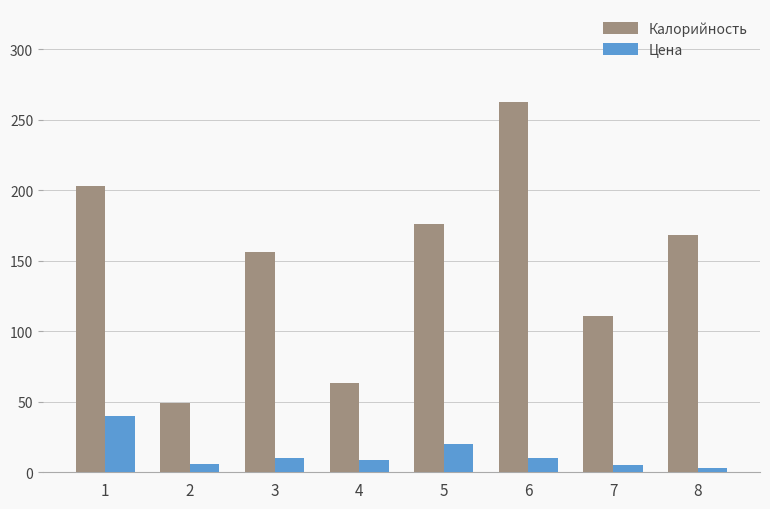

How many bars are there in total?

16